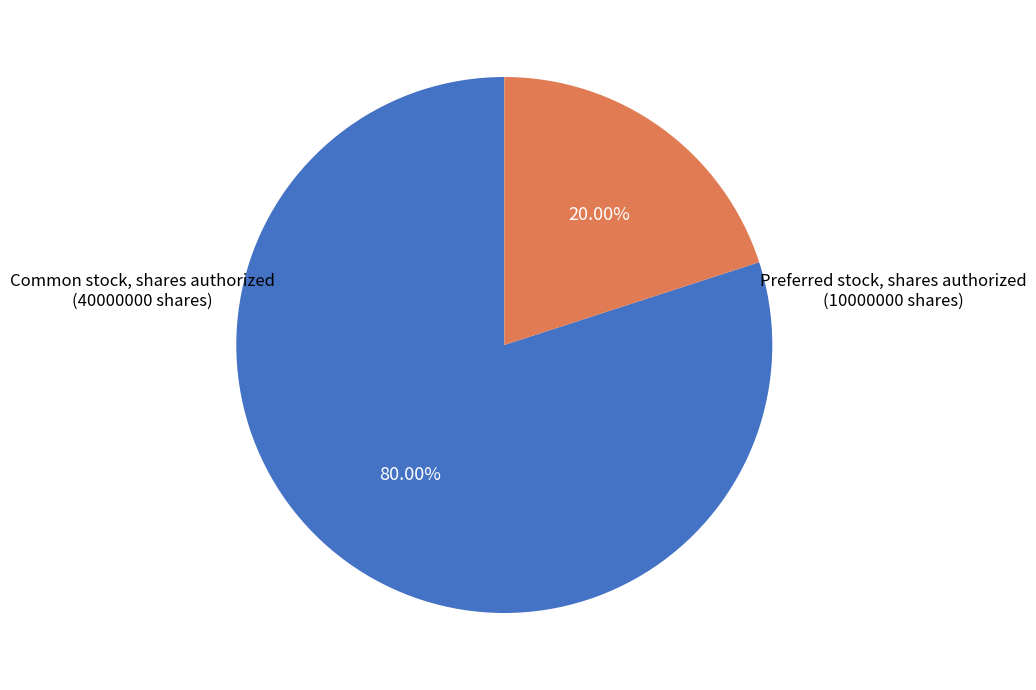

Does any single category account for the majority?

Yes